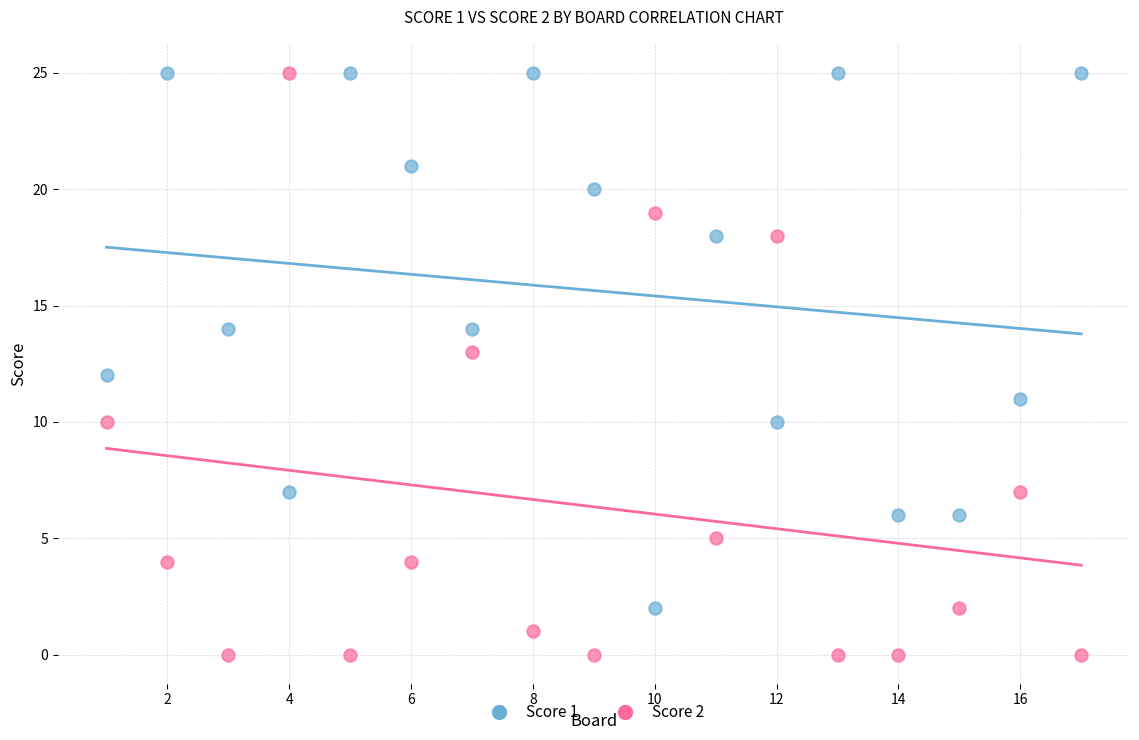

Which series contains the lowest Y value?

Score 2